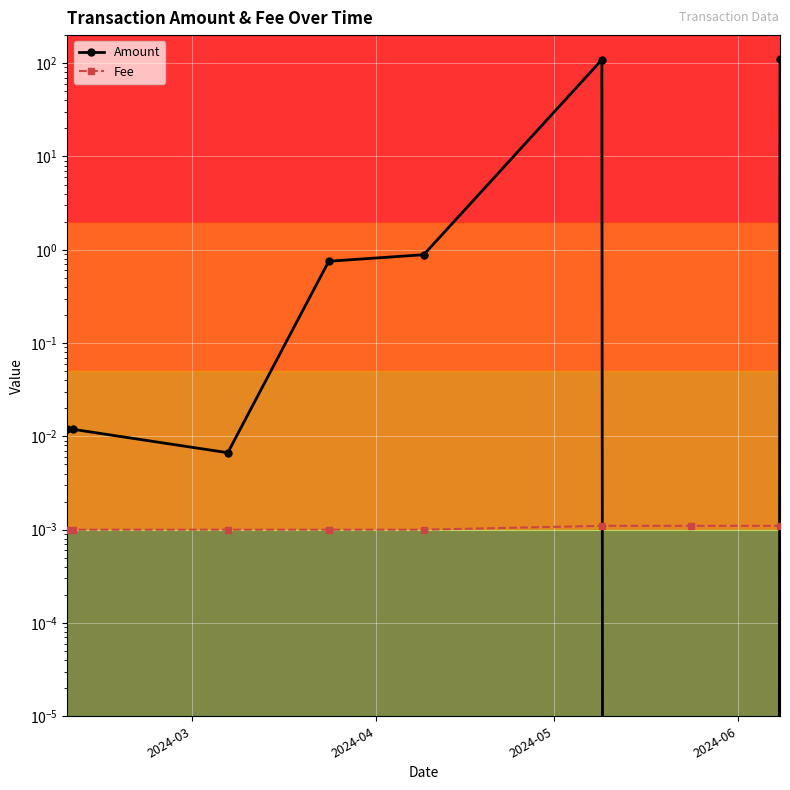

Reading right to left, transcribe all the data shown in this chart.

Amount: 110.0	0.0	109.0	0.9	0.8	0.0	0.0	0.0
Fee: 0.0	0.0	0.0	0.0	0.0	0.0	0.0	0.0